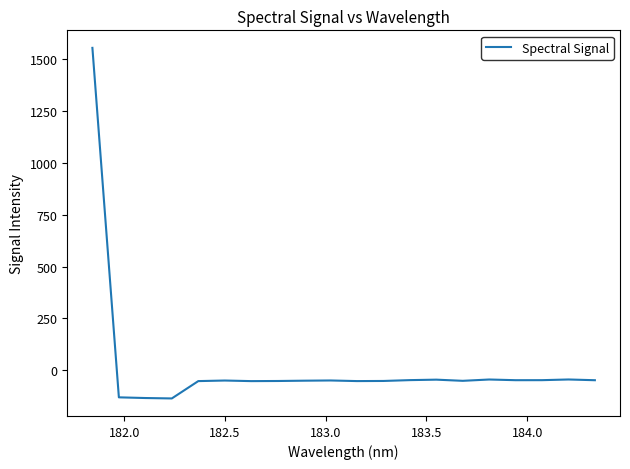

What is the greatest value displayed?

1554.4